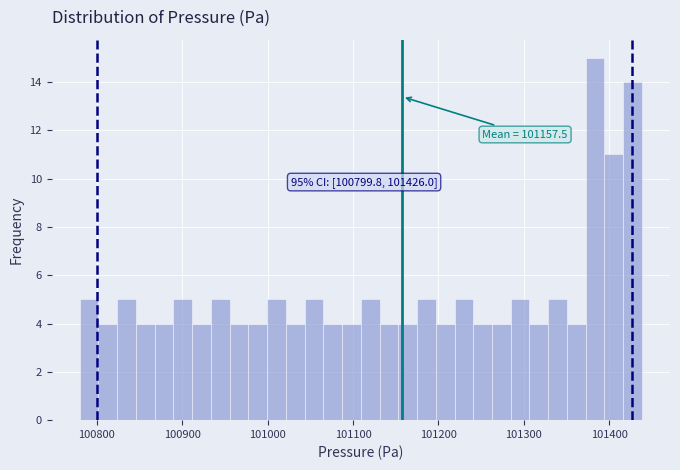

Around what value on the x-axis is the tallest bar? Give the approximate position of its centre, as read against the axis.

101380